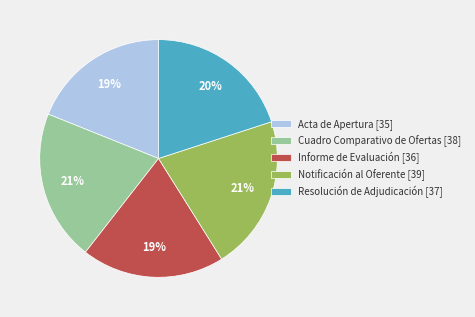

Which has a higher value, Resolución de Adjudicación [37] or Informe de Evaluación [36]?

Resolución de Adjudicación [37]